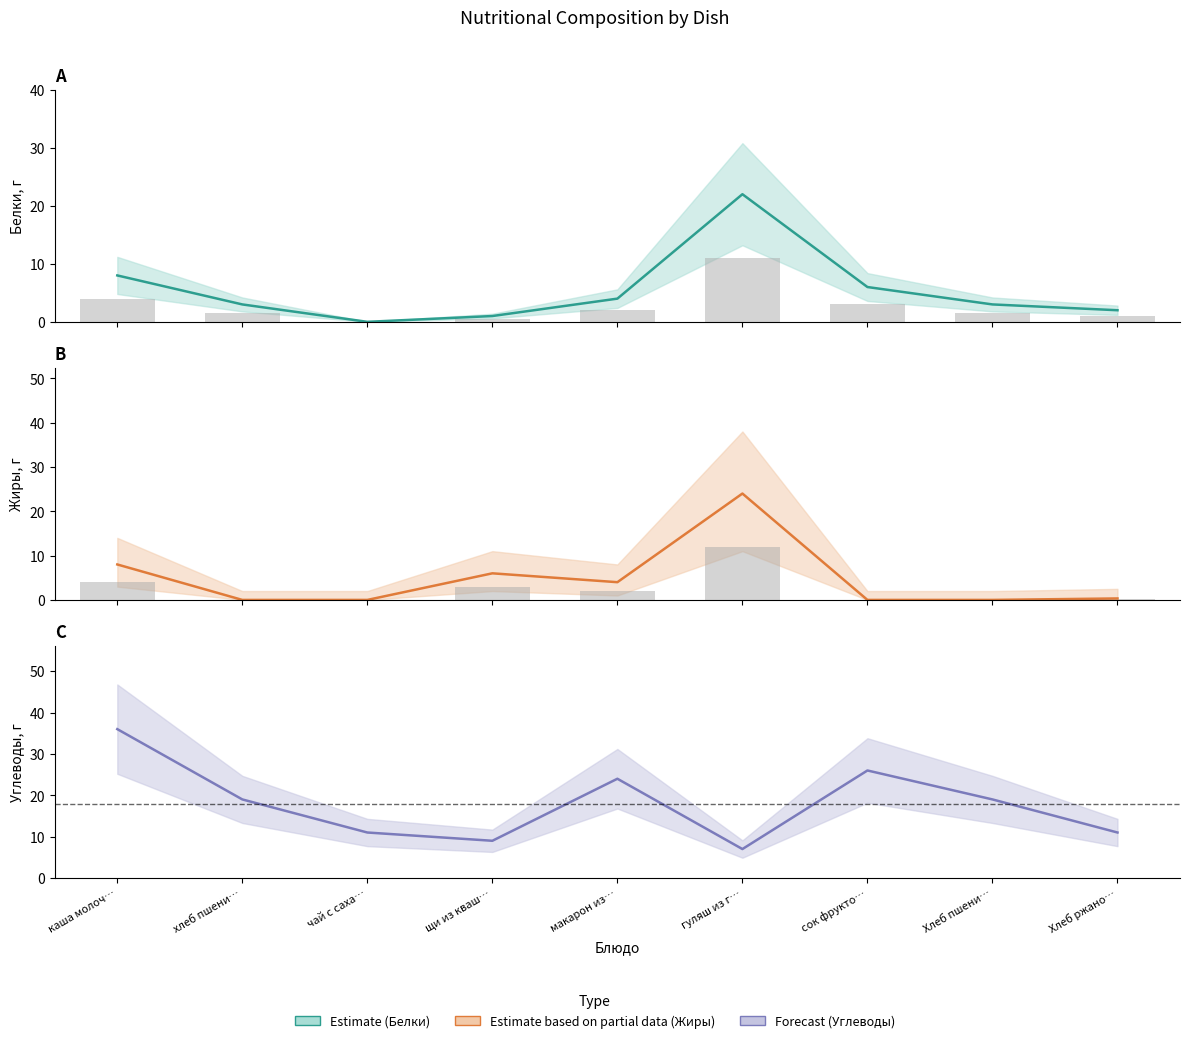

Reading left to right, transcribe all the data shown in this chart.

Белки (mean): 8.0	3.0	0.0	1.0	4.0	22.0	6.0	3.0	2.0
Белки (bars): 4.0	1.5	0.0	0.5	2.0	11.0	3.0	1.5	1.0
Жиры (mean): 8.0	0.0	0.0	6.0	4.0	24.0	0.0	0.0	0.3
Жиры (bars): 4.0	0.0	0.0	3.0	2.0	12.0	0.0	0.0	0.2
Углеводы (mean): 36.0	19.0	11.0	9.0	24.0	7.0	26.0	19.0	11.0